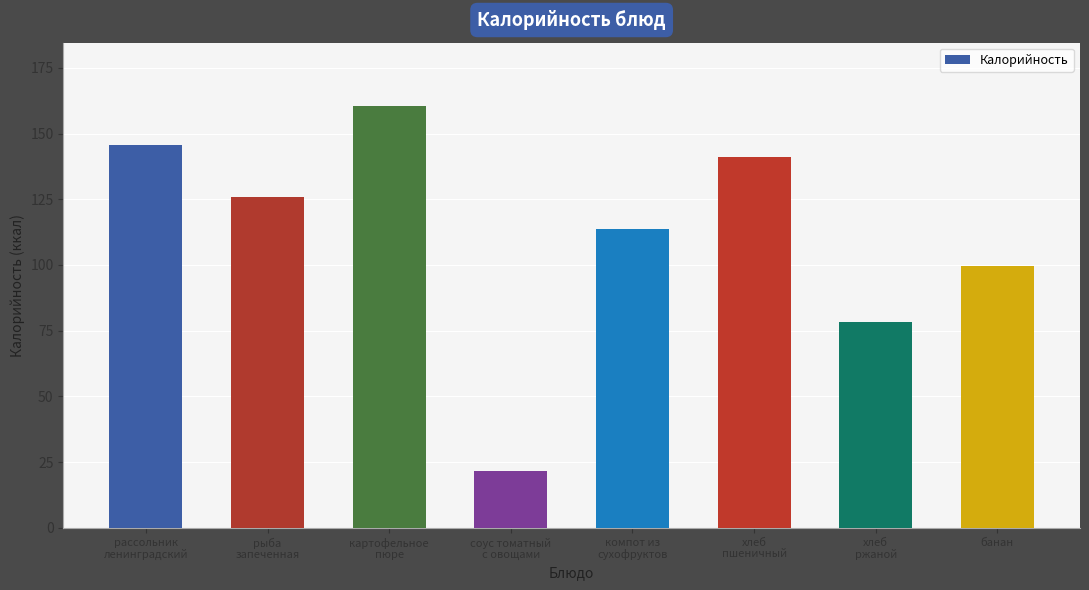

Reading left to right, what are all the values shown in this chart?

рассольник
ленинградский=145.6	рыба
запеченная=125.8	картофельное
пюре=160.5	соус томатный
с овощами=21.5	компот из
сухофруктов=113.8	хлеб
пшеничный=141.0	хлеб
ржаной=78.3	банан=99.6